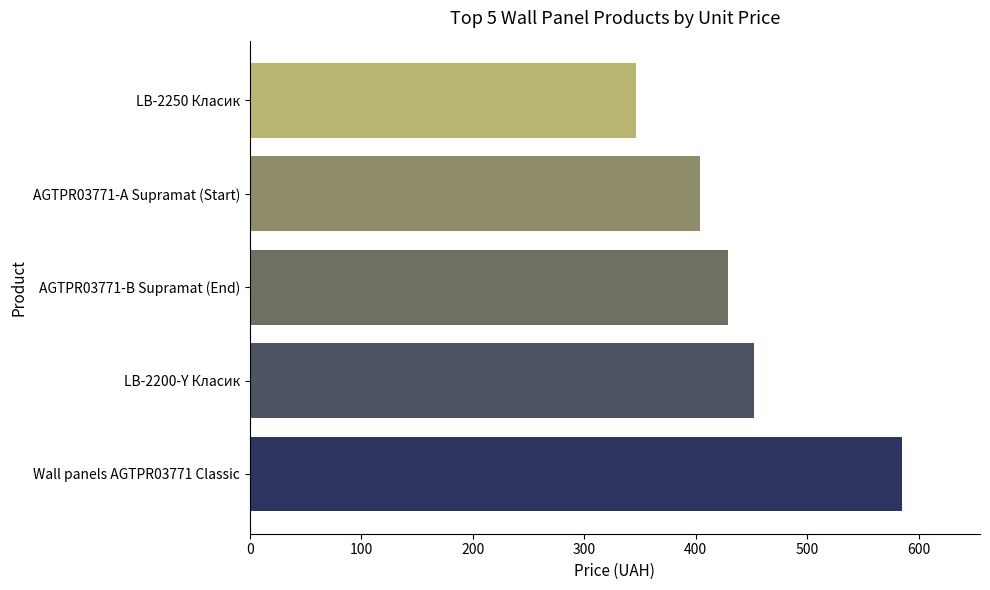

What is the average value?

443.4